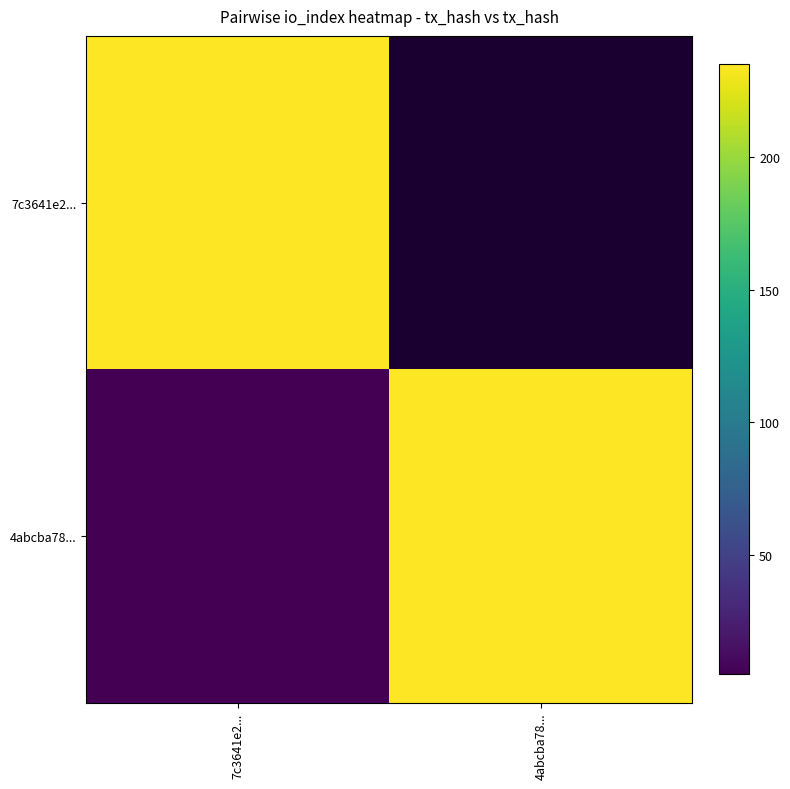

What is the spread (max minus min) of values at 7c3641e2...?

230.0